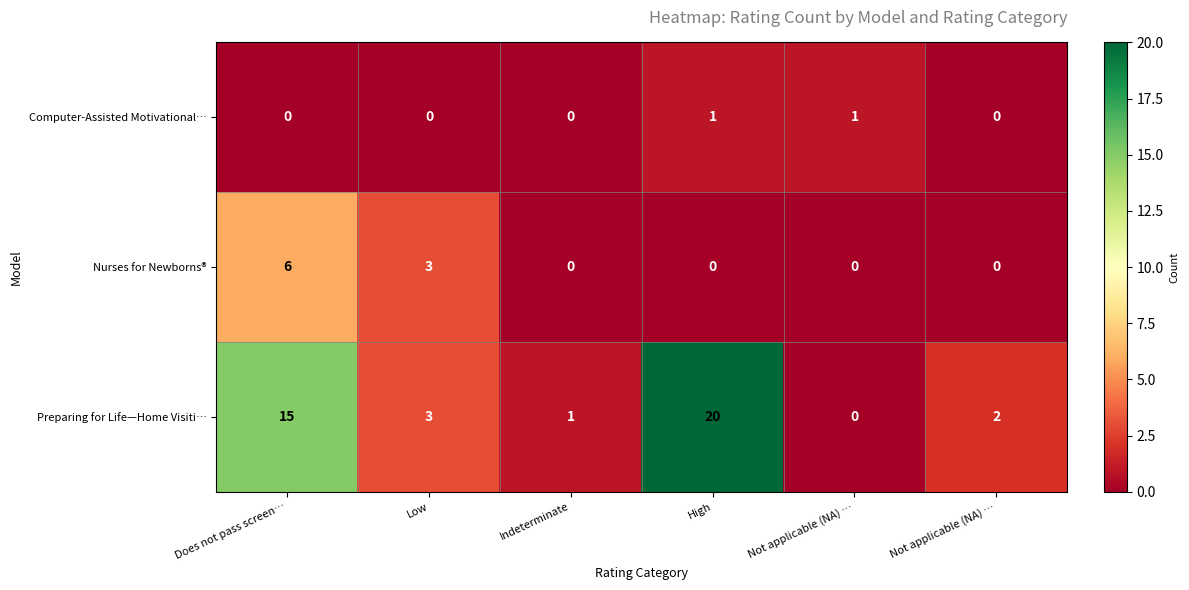

List the series in order of their overall mean, lowest first.

Computer-Assisted Motivational…, Nurses for Newborns®, Preparing for Life—Home Visiti…